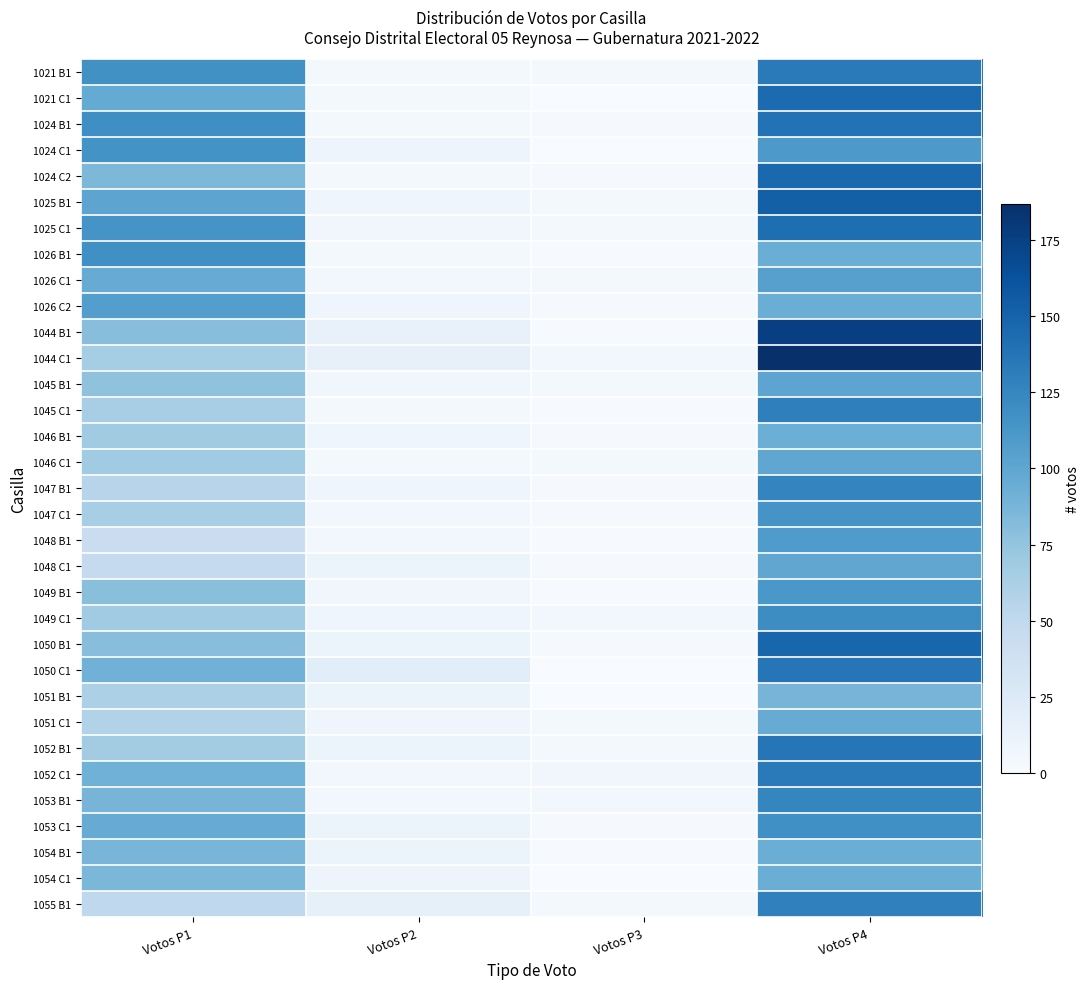

Reading right to left, list all the values displayed in this chart.

1021 B1: Votos P4=133	Votos P3=4	Votos P2=4	Votos P1=117
1021 C1: Votos P4=144	Votos P3=0	Votos P2=4	Votos P1=97
1024 B1: Votos P4=139	Votos P3=2	Votos P2=3	Votos P1=119
1024 C1: Votos P4=111	Votos P3=0	Votos P2=9	Votos P1=116
1024 C2: Votos P4=146	Votos P3=2	Votos P2=3	Votos P1=85
1025 B1: Votos P4=152	Votos P3=3	Votos P2=8	Votos P1=101
1025 C1: Votos P4=142	Votos P3=3	Votos P2=6	Votos P1=114
1026 B1: Votos P4=94	Votos P3=1	Votos P2=3	Votos P1=118
1026 C1: Votos P4=105	Votos P3=3	Votos P2=5	Votos P1=95
1026 C2: Votos P4=94	Votos P3=2	Votos P2=8	Votos P1=106
1044 B1: Votos P4=176	Votos P3=1	Votos P2=14	Votos P1=80
1044 C1: Votos P4=187	Votos P3=5	Votos P2=15	Votos P1=66
1045 B1: Votos P4=101	Votos P3=3	Votos P2=7	Votos P1=76
1045 C1: Votos P4=130	Votos P3=1	Votos P2=4	Votos P1=65
1046 B1: Votos P4=93	Votos P3=2	Votos P2=8	Votos P1=68
1046 C1: Votos P4=100	Votos P3=4	Votos P2=4	Votos P1=68
1047 B1: Votos P4=126	Votos P3=2	Votos P2=8	Votos P1=55
1047 C1: Votos P4=114	Votos P3=2	Votos P2=5	Votos P1=65
1048 B1: Votos P4=109	Votos P3=1	Votos P2=5	Votos P1=43
1048 C1: Votos P4=100	Votos P3=2	Votos P2=10	Votos P1=47
1049 B1: Votos P4=112	Votos P3=1	Votos P2=7	Votos P1=79
1049 C1: Votos P4=120	Votos P3=5	Votos P2=8	Votos P1=68
1050 B1: Votos P4=148	Votos P3=2	Votos P2=10	Votos P1=80
1050 C1: Votos P4=137	Votos P3=0	Votos P2=20	Votos P1=90
1051 B1: Votos P4=88	Votos P3=0	Votos P2=10	Votos P1=62
1051 C1: Votos P4=95	Votos P3=4	Votos P2=8	Votos P1=58
1052 B1: Votos P4=137	Votos P3=3	Votos P2=11	Votos P1=67
1052 C1: Votos P4=133	Votos P3=6	Votos P2=5	Votos P1=91
1053 B1: Votos P4=125	Votos P3=5	Votos P2=5	Votos P1=88
1053 C1: Votos P4=118	Votos P3=2	Votos P2=11	Votos P1=95
1054 B1: Votos P4=94	Votos P3=1	Votos P2=11	Votos P1=87
1054 C1: Votos P4=94	Votos P3=0	Votos P2=9	Votos P1=86
1055 B1: Votos P4=129	Votos P3=3	Votos P2=16	Votos P1=50